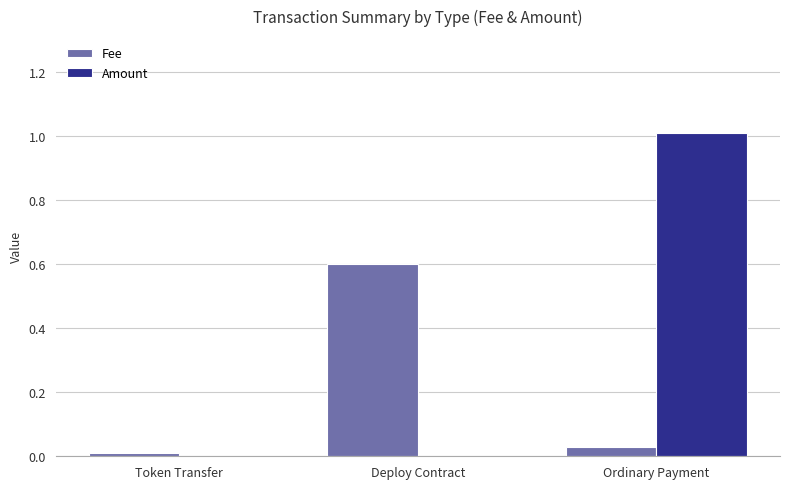

What is the total value across all series at Deploy Contract?

0.6